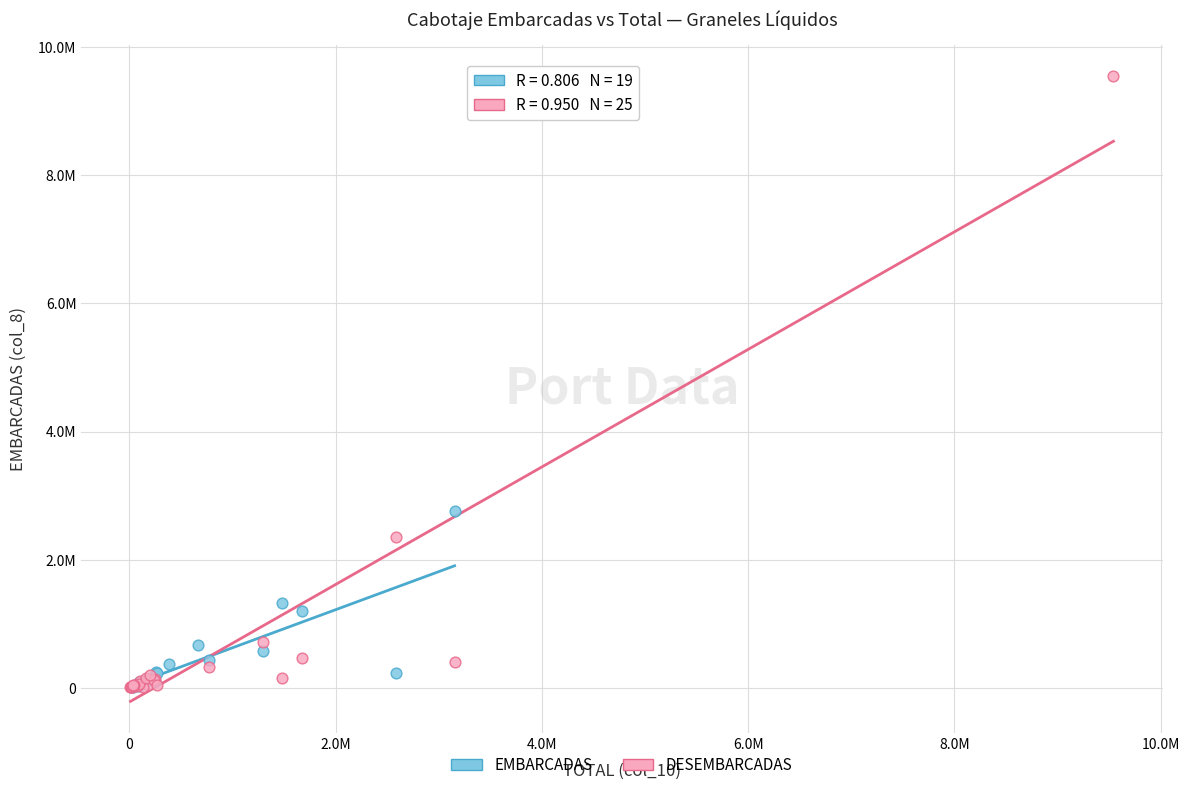

What are all the series names shown in the legend?

EMBARCADAS, DESEMBARCADAS